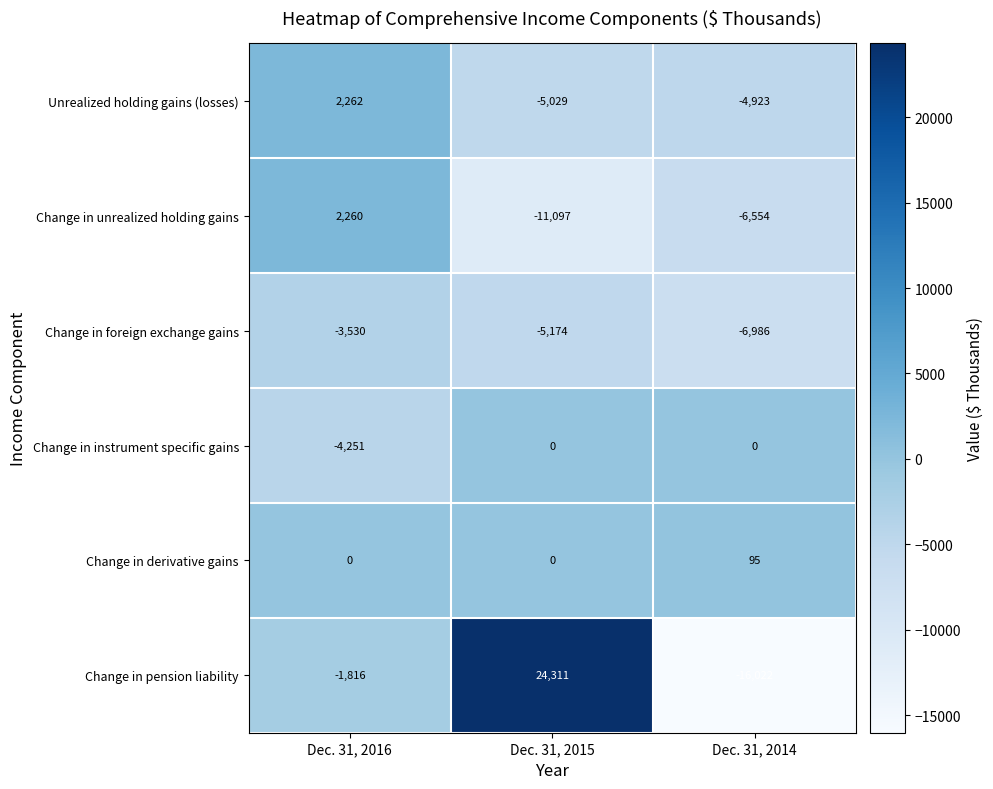

Reading left to right, transcribe all the data shown in this chart.

Unrealized holding gains (losses): Dec. 31, 2016=2262	Dec. 31, 2015=-5029	Dec. 31, 2014=-4923
Change in unrealized holding gains: Dec. 31, 2016=2260	Dec. 31, 2015=-11097	Dec. 31, 2014=-6554
Change in foreign exchange gains: Dec. 31, 2016=-3530	Dec. 31, 2015=-5174	Dec. 31, 2014=-6986
Change in instrument specific gains: Dec. 31, 2016=-4251	Dec. 31, 2015=0	Dec. 31, 2014=0
Change in derivative gains: Dec. 31, 2016=0	Dec. 31, 2015=0	Dec. 31, 2014=95
Change in pension liability: Dec. 31, 2016=-1816	Dec. 31, 2015=24311	Dec. 31, 2014=-16022